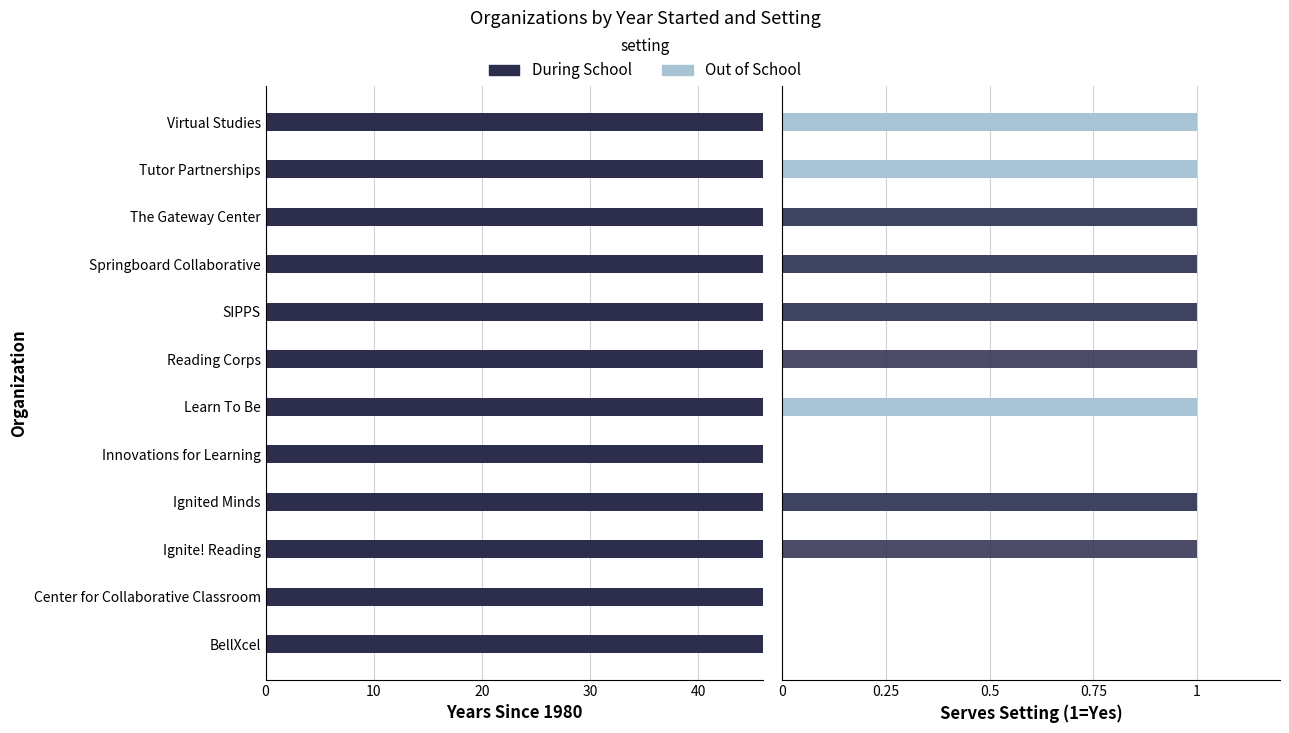

Rank the series by their average value, from lowest to highest.

During School, Out of School